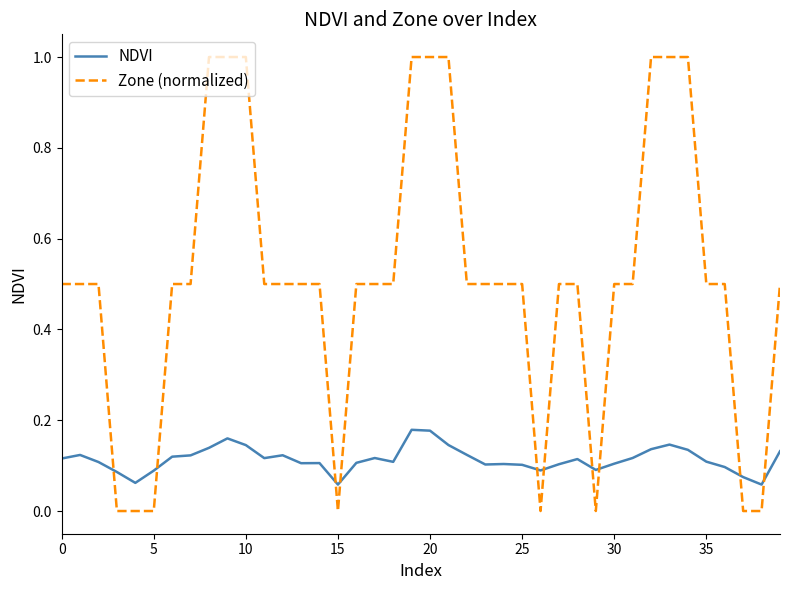

Which series has the largest total across all categories?

Zone (normalized)